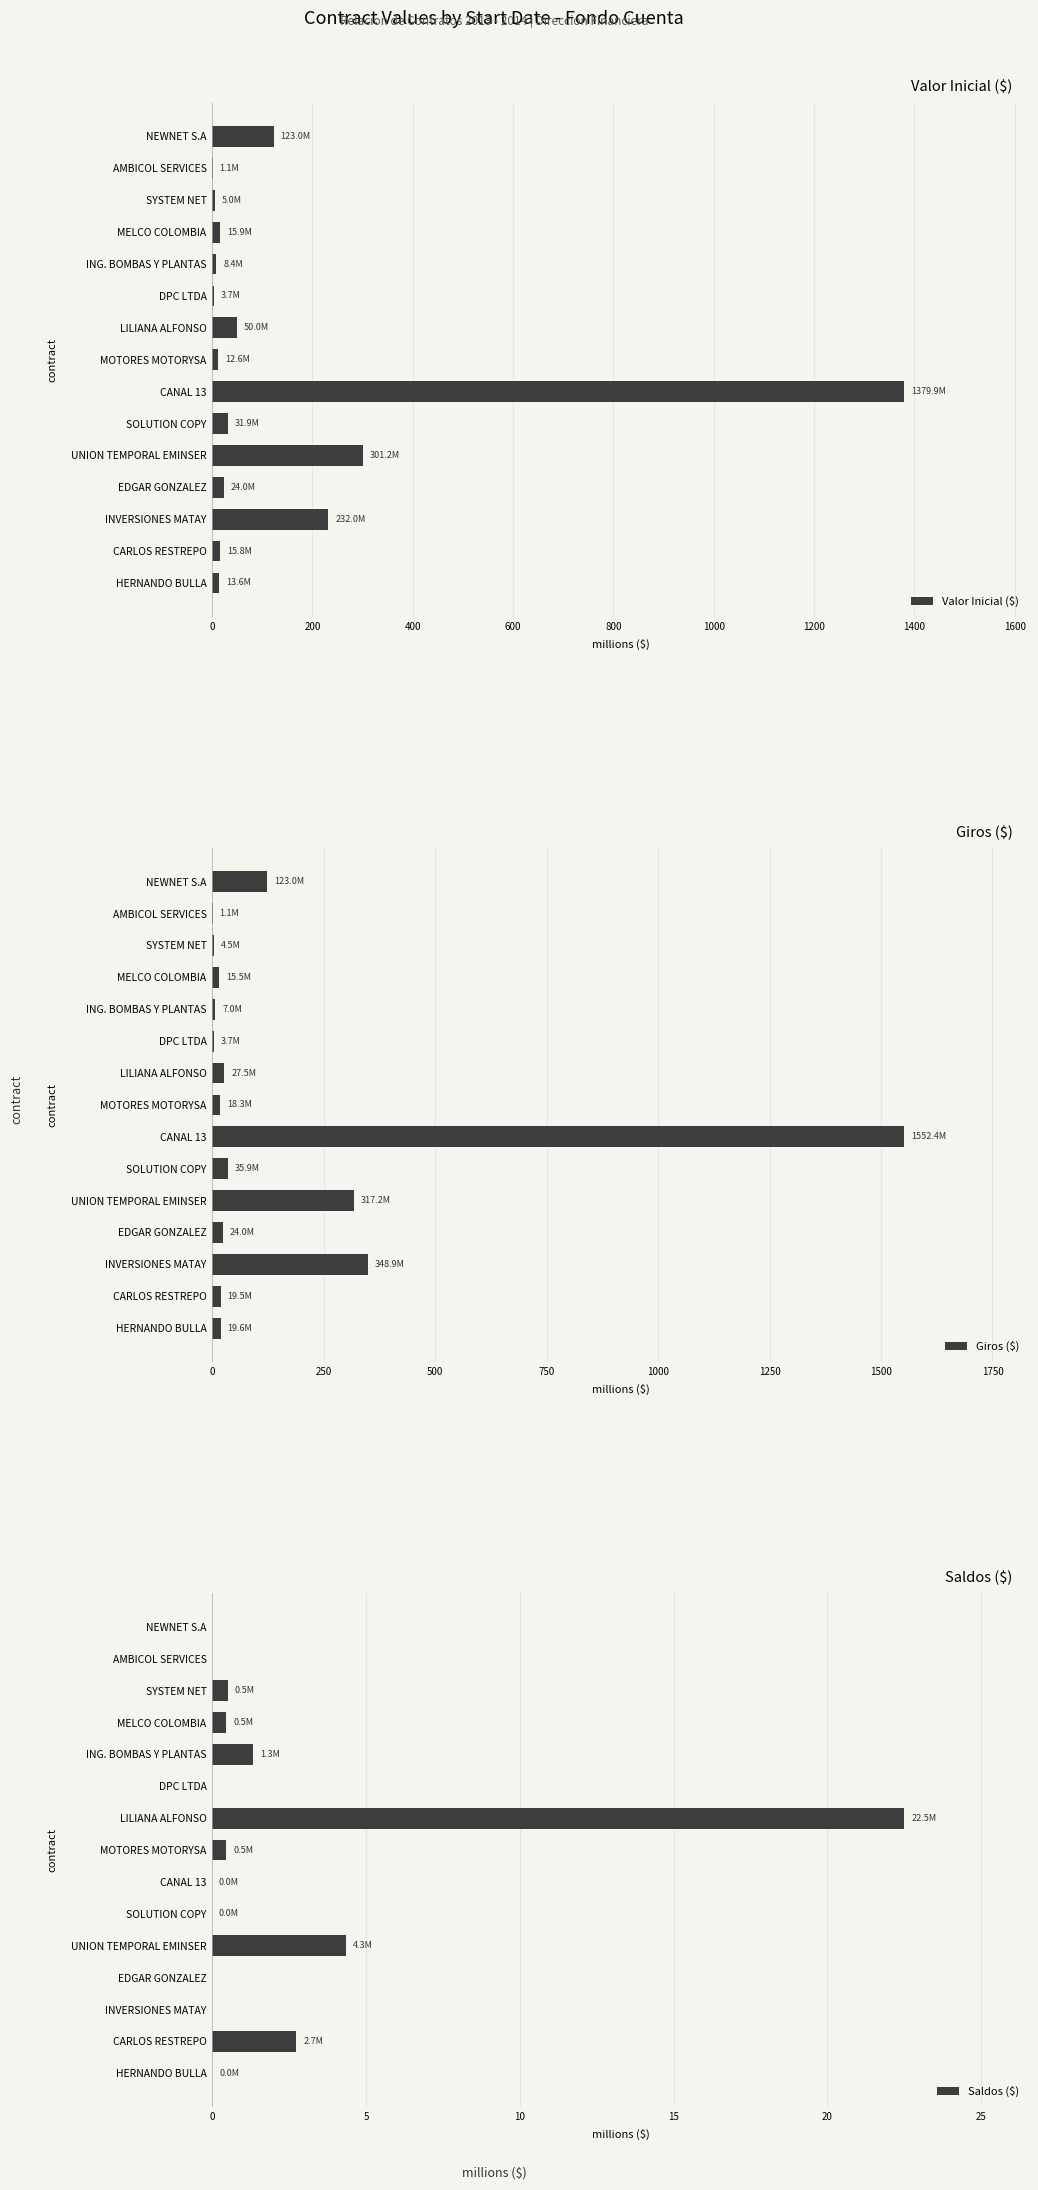

Does the chart contain stacked bars?

No